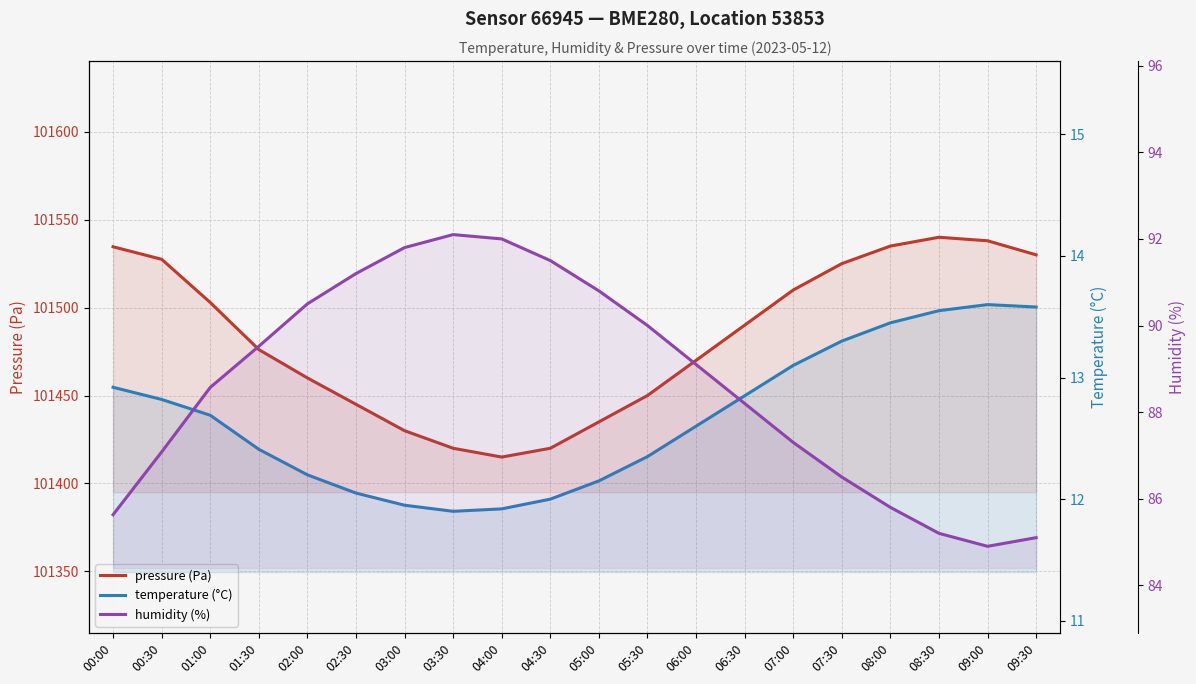

Where is the first local minimum for pressure (Pa)?

04:00